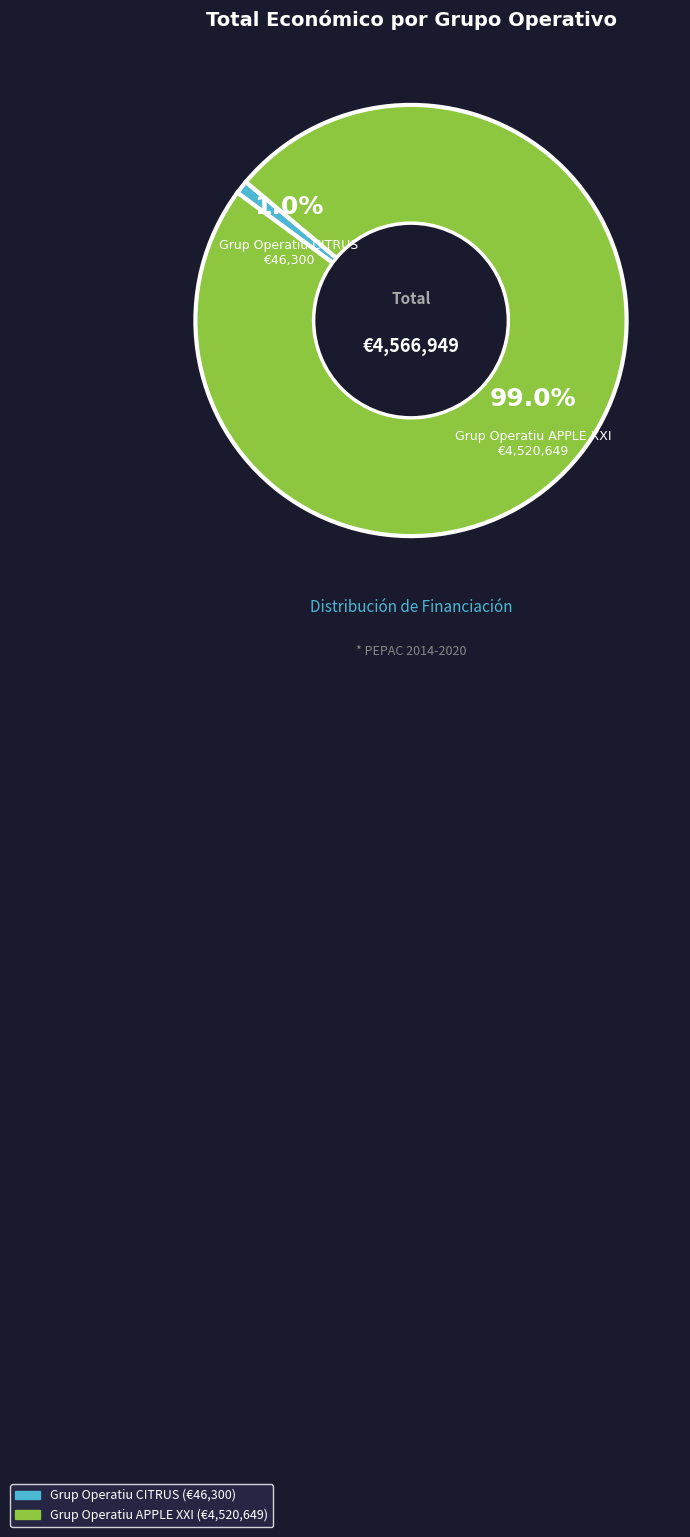

Which slice is the smallest?

Grup Operatiu CITRUS